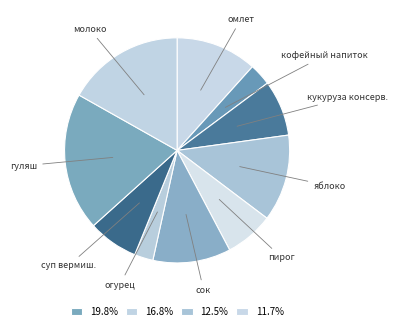

Is гуляш the majority of the pie?

No